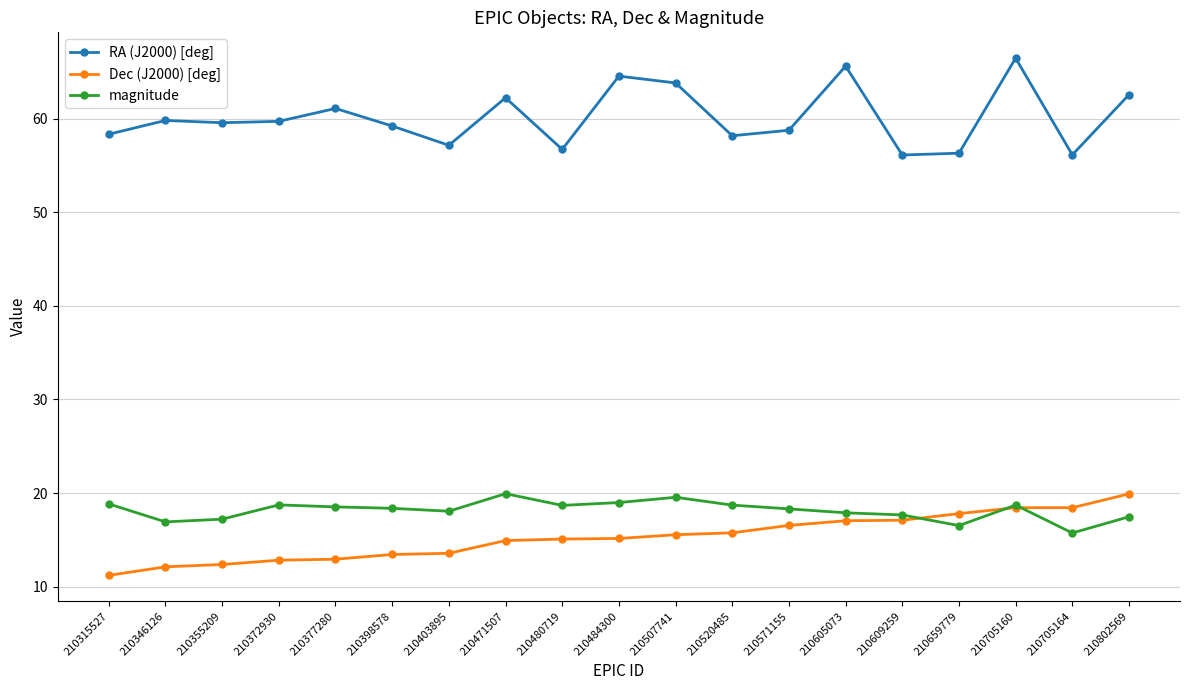

What is the value of the RA (J2000) [deg] point at the 3rd from the left?

59.6